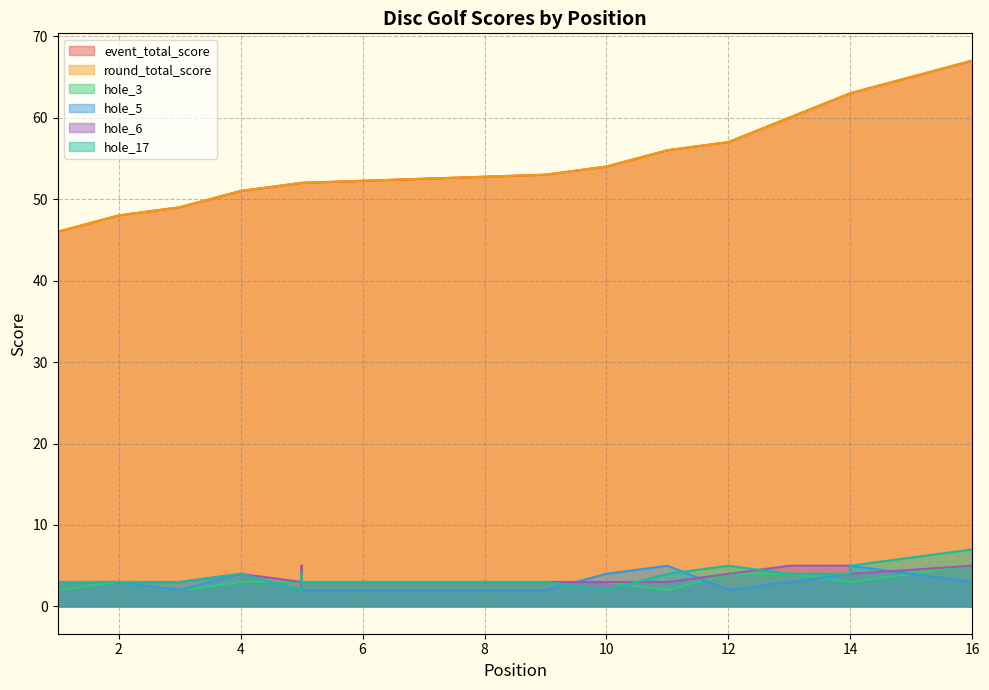

What is the sum of all round_total_score values?

875